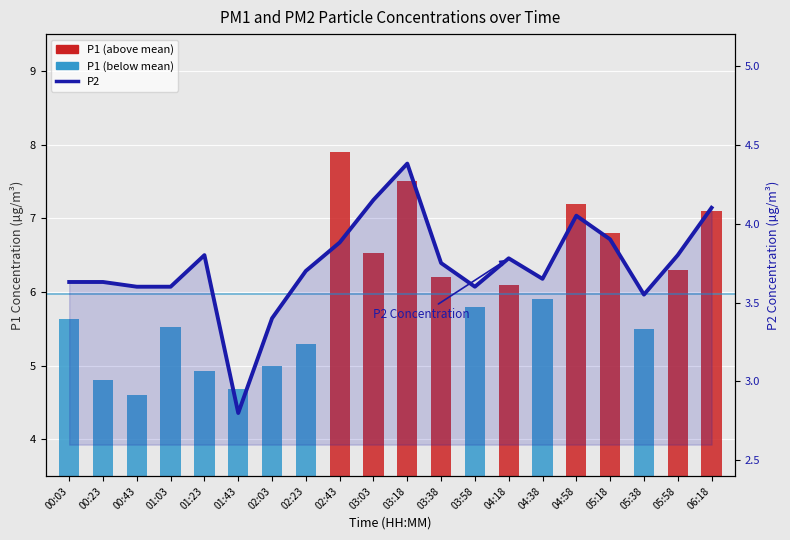

What is the sum of all P1 values?

119.3